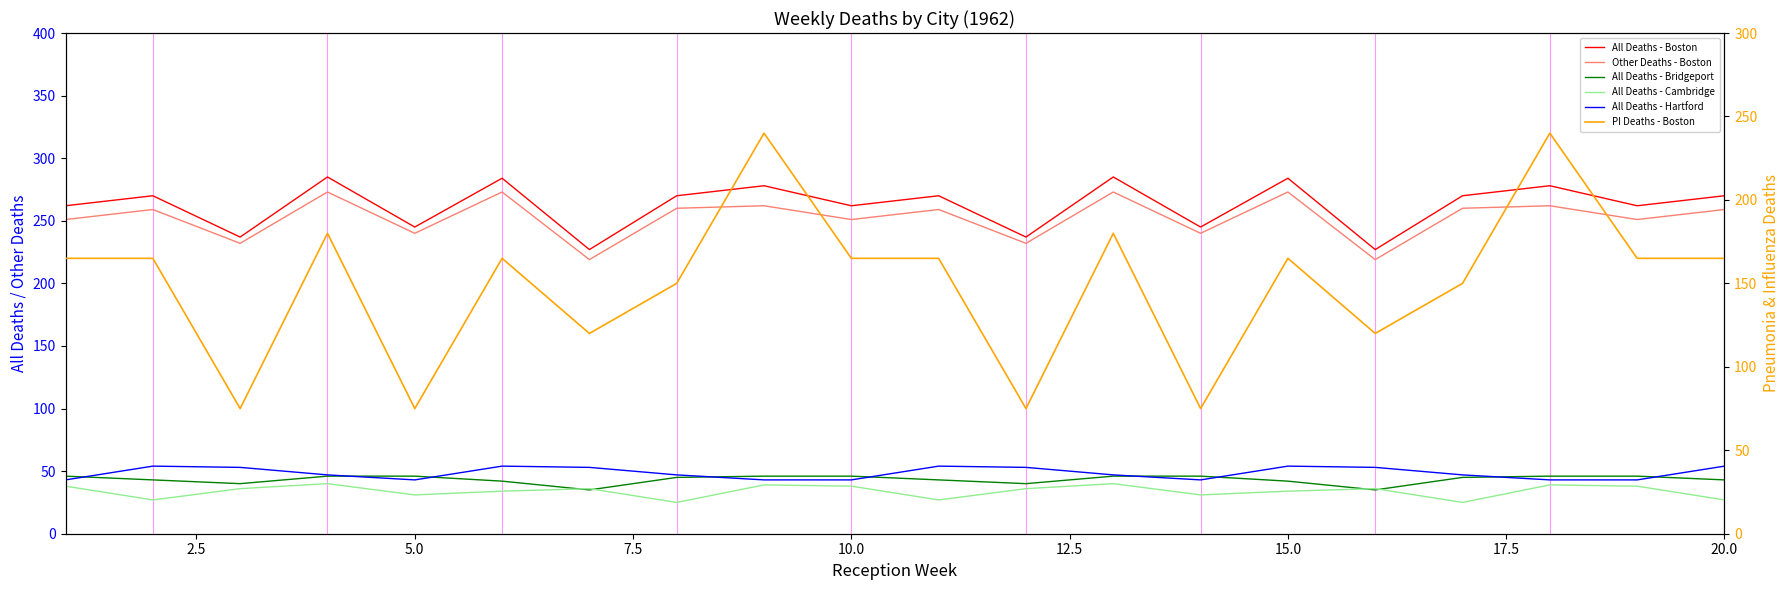

What is the approximate value of All Deaths - Boston at 2.5, to the nearest 10?

270